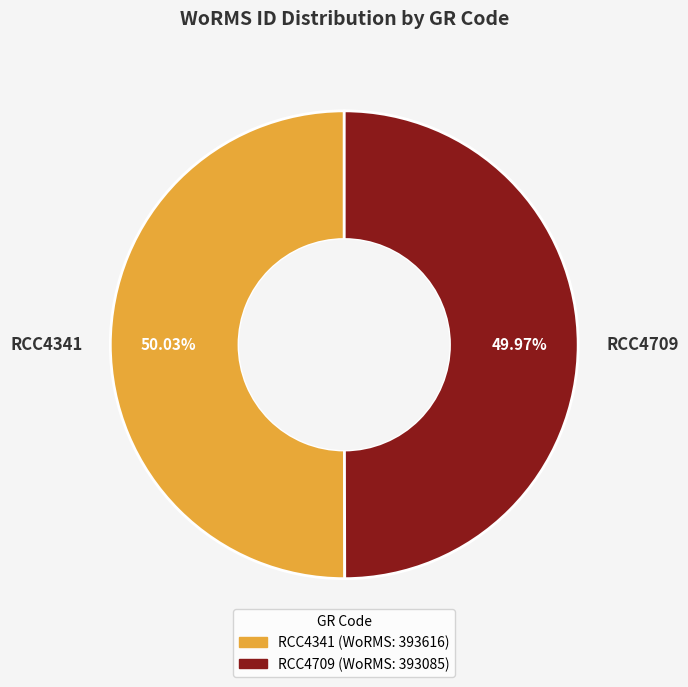

True or false: RCC4709 accounts for 50% of the total.

True